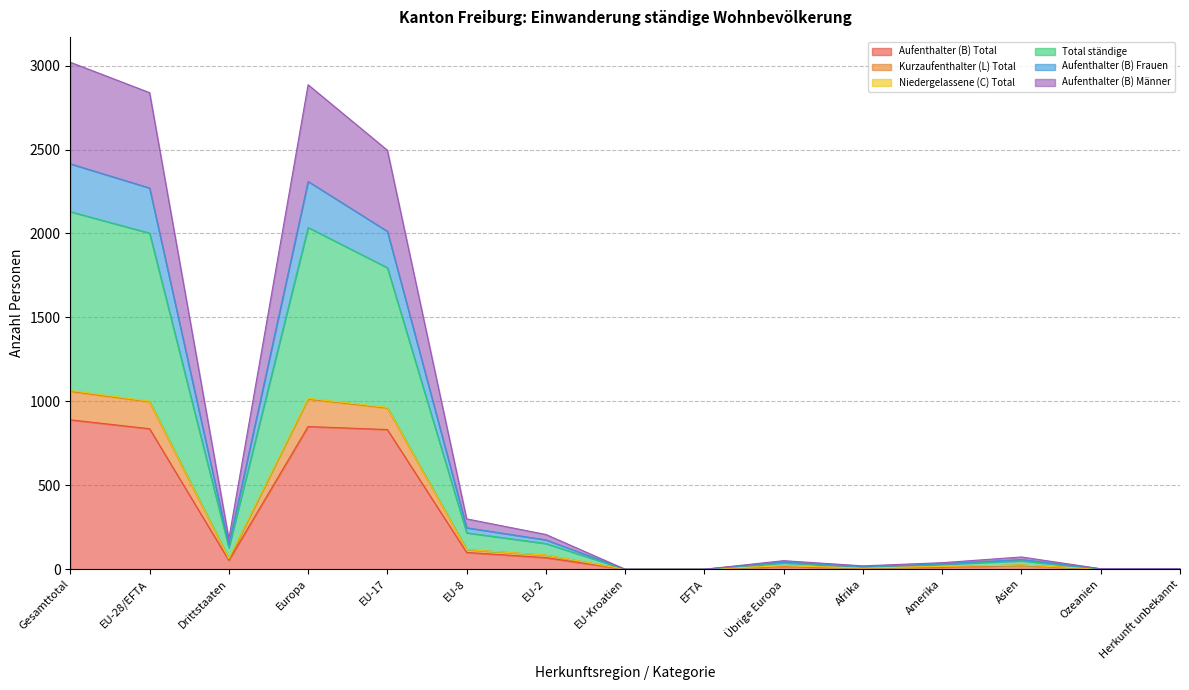

What is the maximum value for Aufenthalter (B) Total?

890